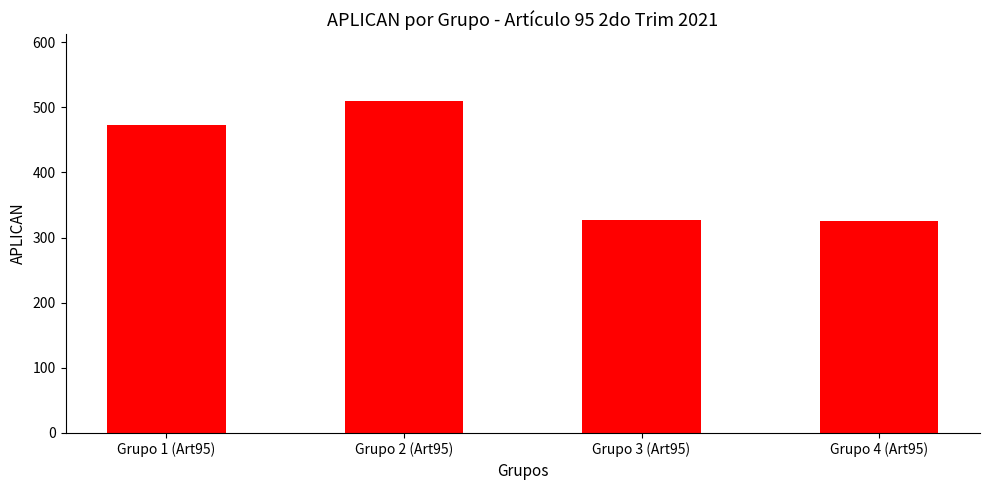

What is the ratio of the value at Grupo 4 (Art95) to the value at Grupo 2 (Art95)?

0.6